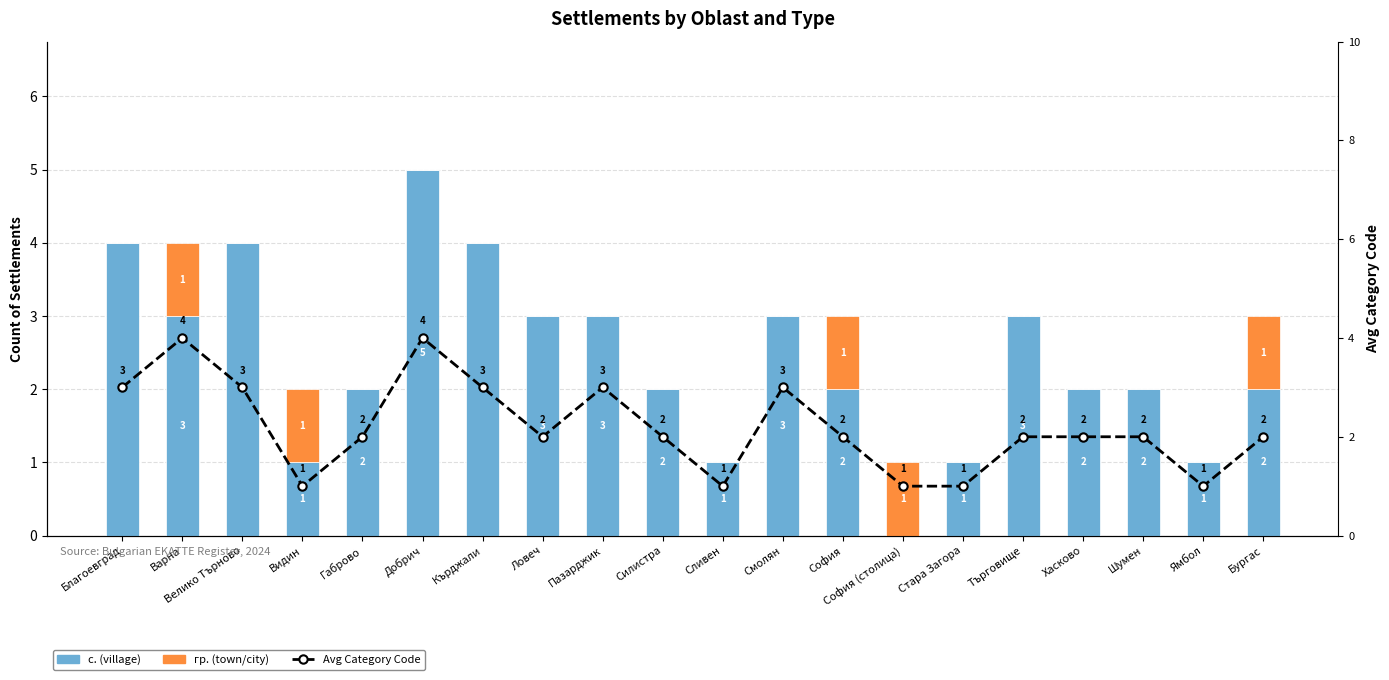

Reading left to right, list all the values displayed in this chart.

с. (village): 4	3	4	1	2	5	4	3	3	2	1	3	2	0	1	3	2	2	1	2
гр. (town/city): 0	1	0	1	0	0	0	0	0	0	0	0	1	1	0	0	0	0	0	1
Avg Category Code: 3	4	3	1	2	4	3	2	3	2	1	3	2	1	1	2	2	2	1	2